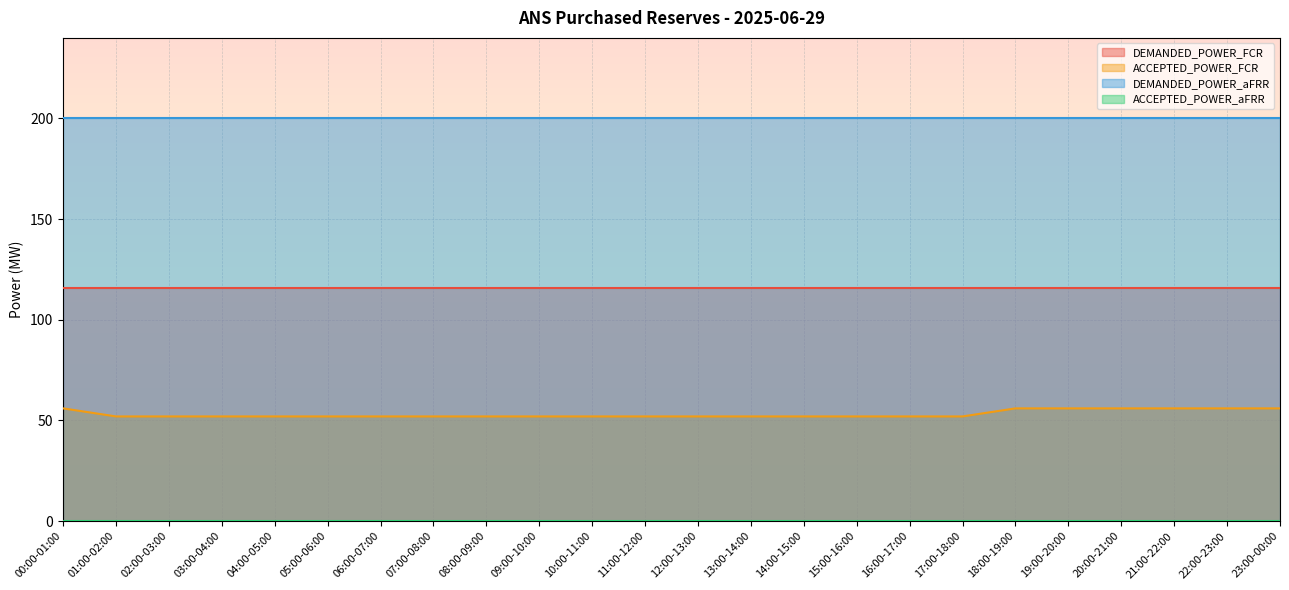

List the series in order of their peak value, lowest first.

ACCEPTED_POWER_aFRR, ACCEPTED_POWER_FCR, DEMANDED_POWER_FCR, DEMANDED_POWER_aFRR